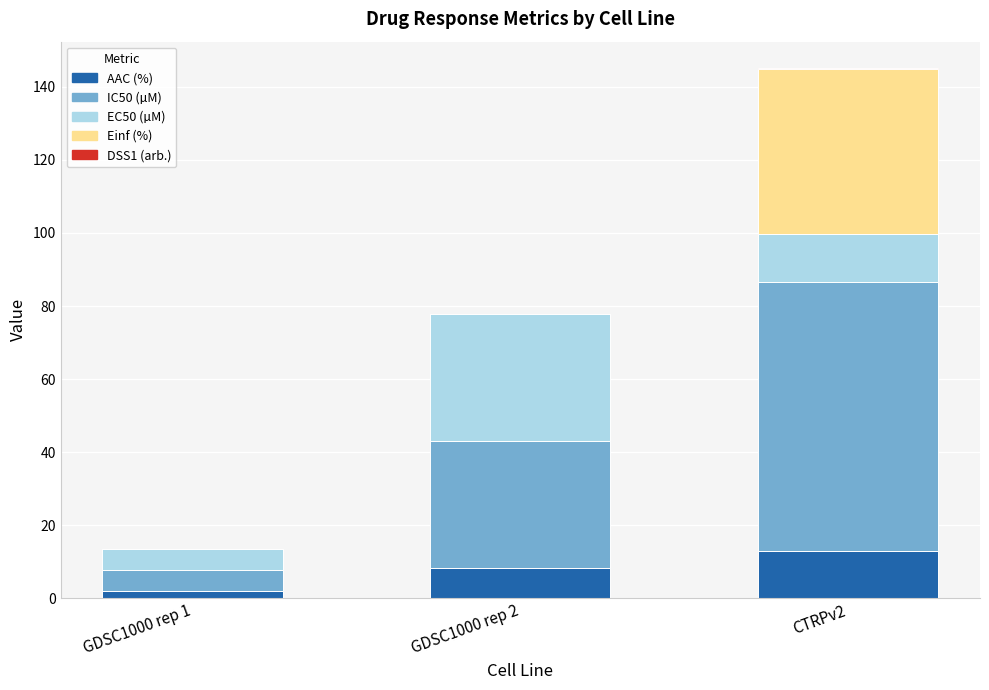

How many series are shown in this chart?

5